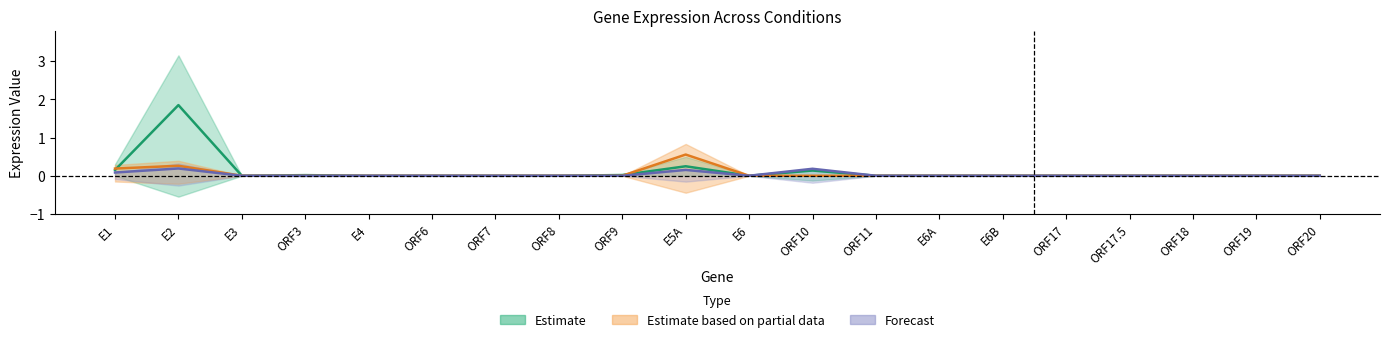

At which category does EHM_PRE_H5 reach its first local valley?

E3